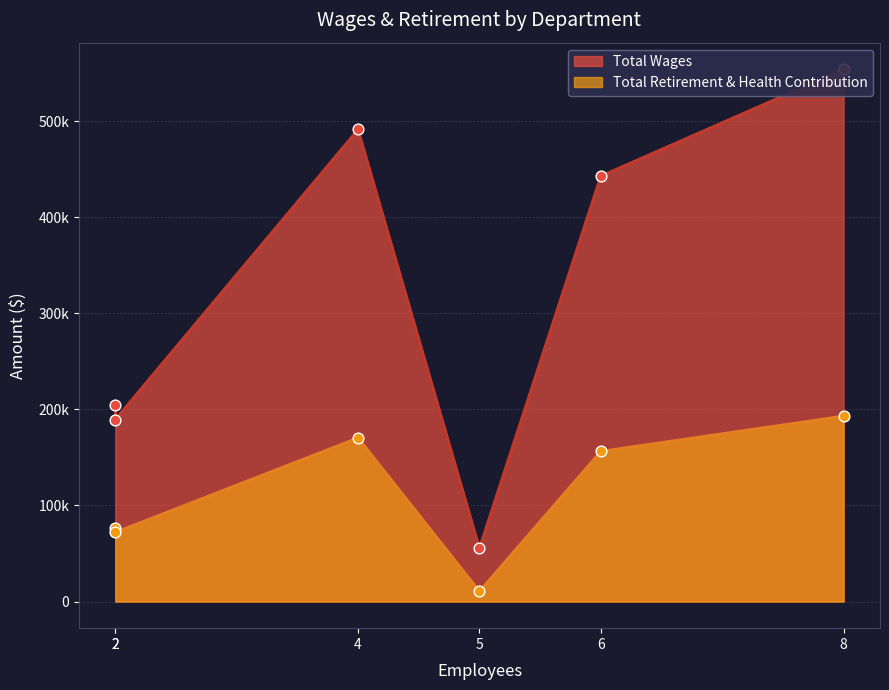

What are all the series names shown in the legend?

Total Wages, Total Retirement & Health Contribution